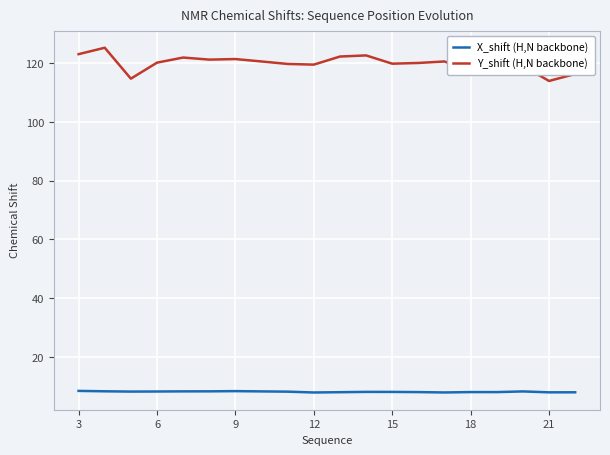

What are all the series names shown in the legend?

X_shift (H,N backbone), Y_shift (H,N backbone)